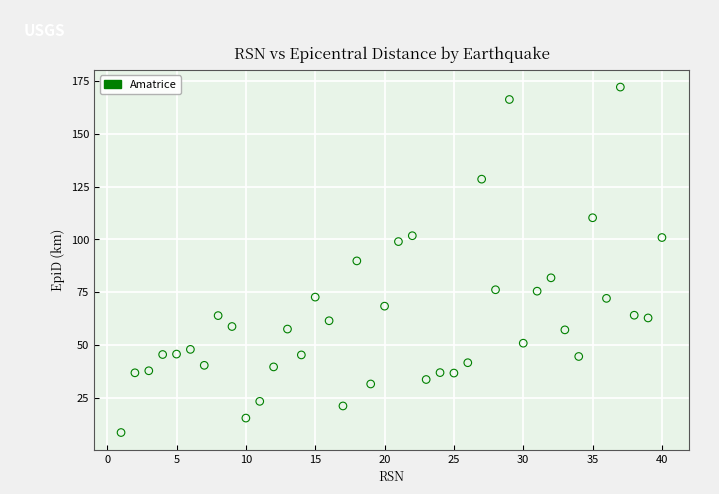

What is the range of X values (max minus min)?

39.0